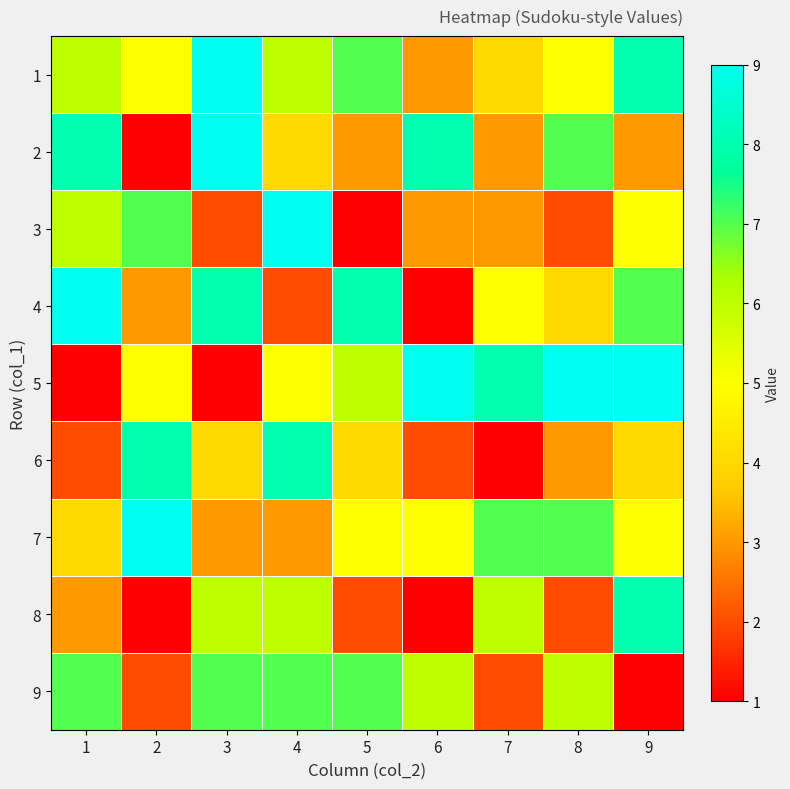

What is the smallest value displayed?

1